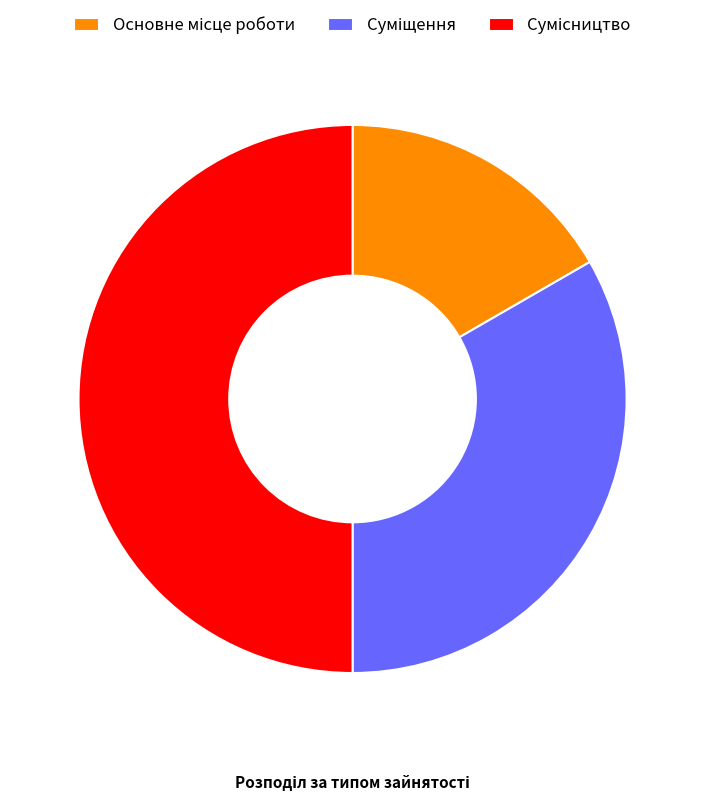

What is the ratio of the value at Основне місце роботи to the value at Сумісництво?

0.3